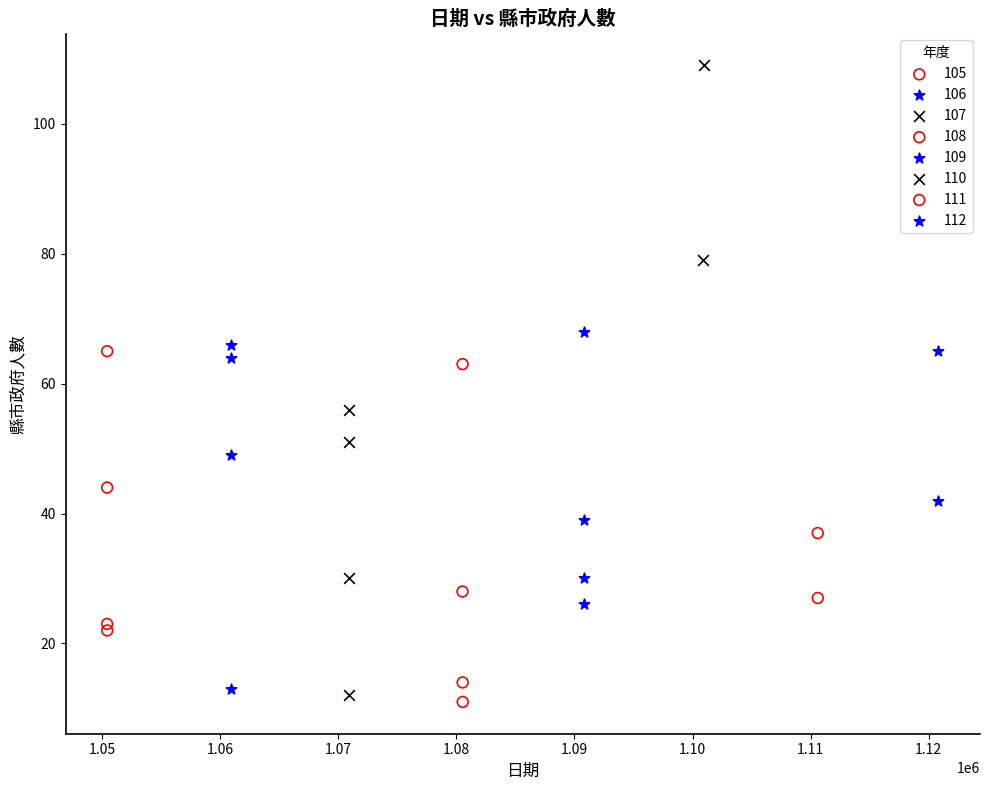

What are all the series names shown in the legend?

105, 106, 107, 108, 109, 110, 111, 112